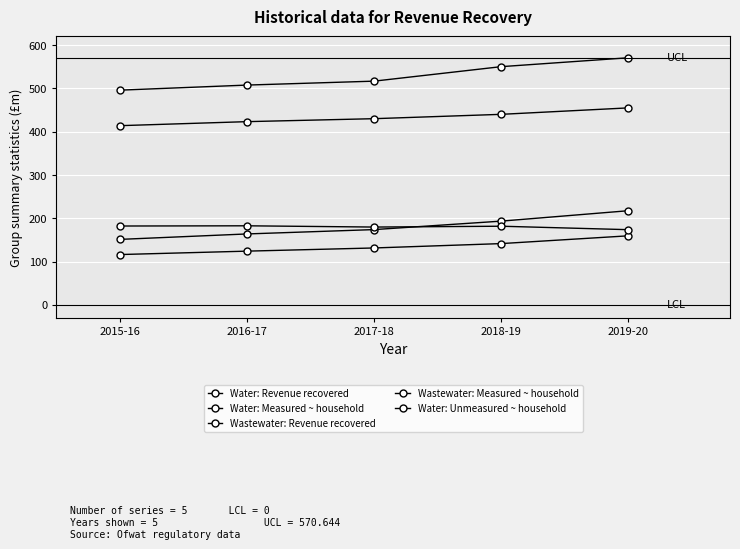

What is the average value of the Water: Unmeasured ~ household series?

180.1